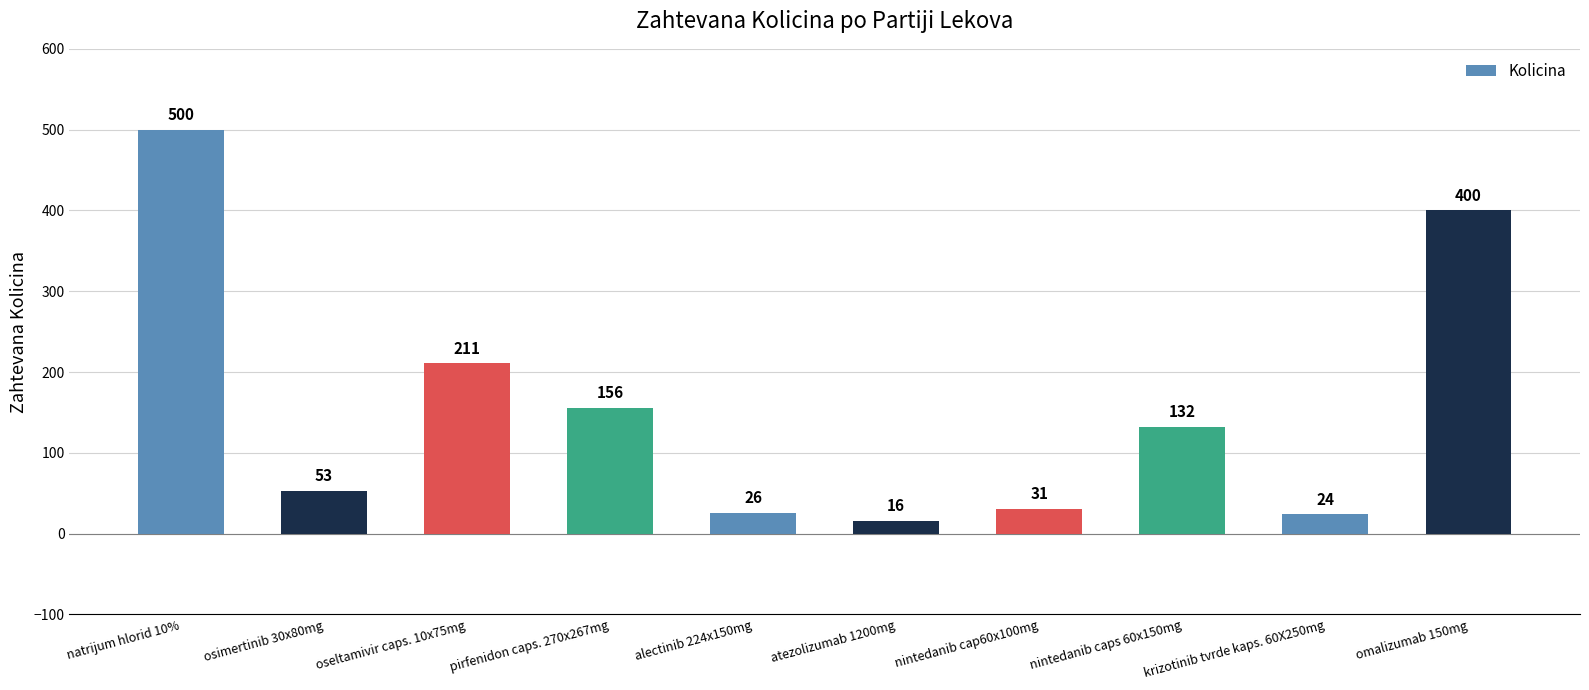

What is the difference between the values at atezolizumab 1200mg and oseltamivir caps. 10x75mg?

195